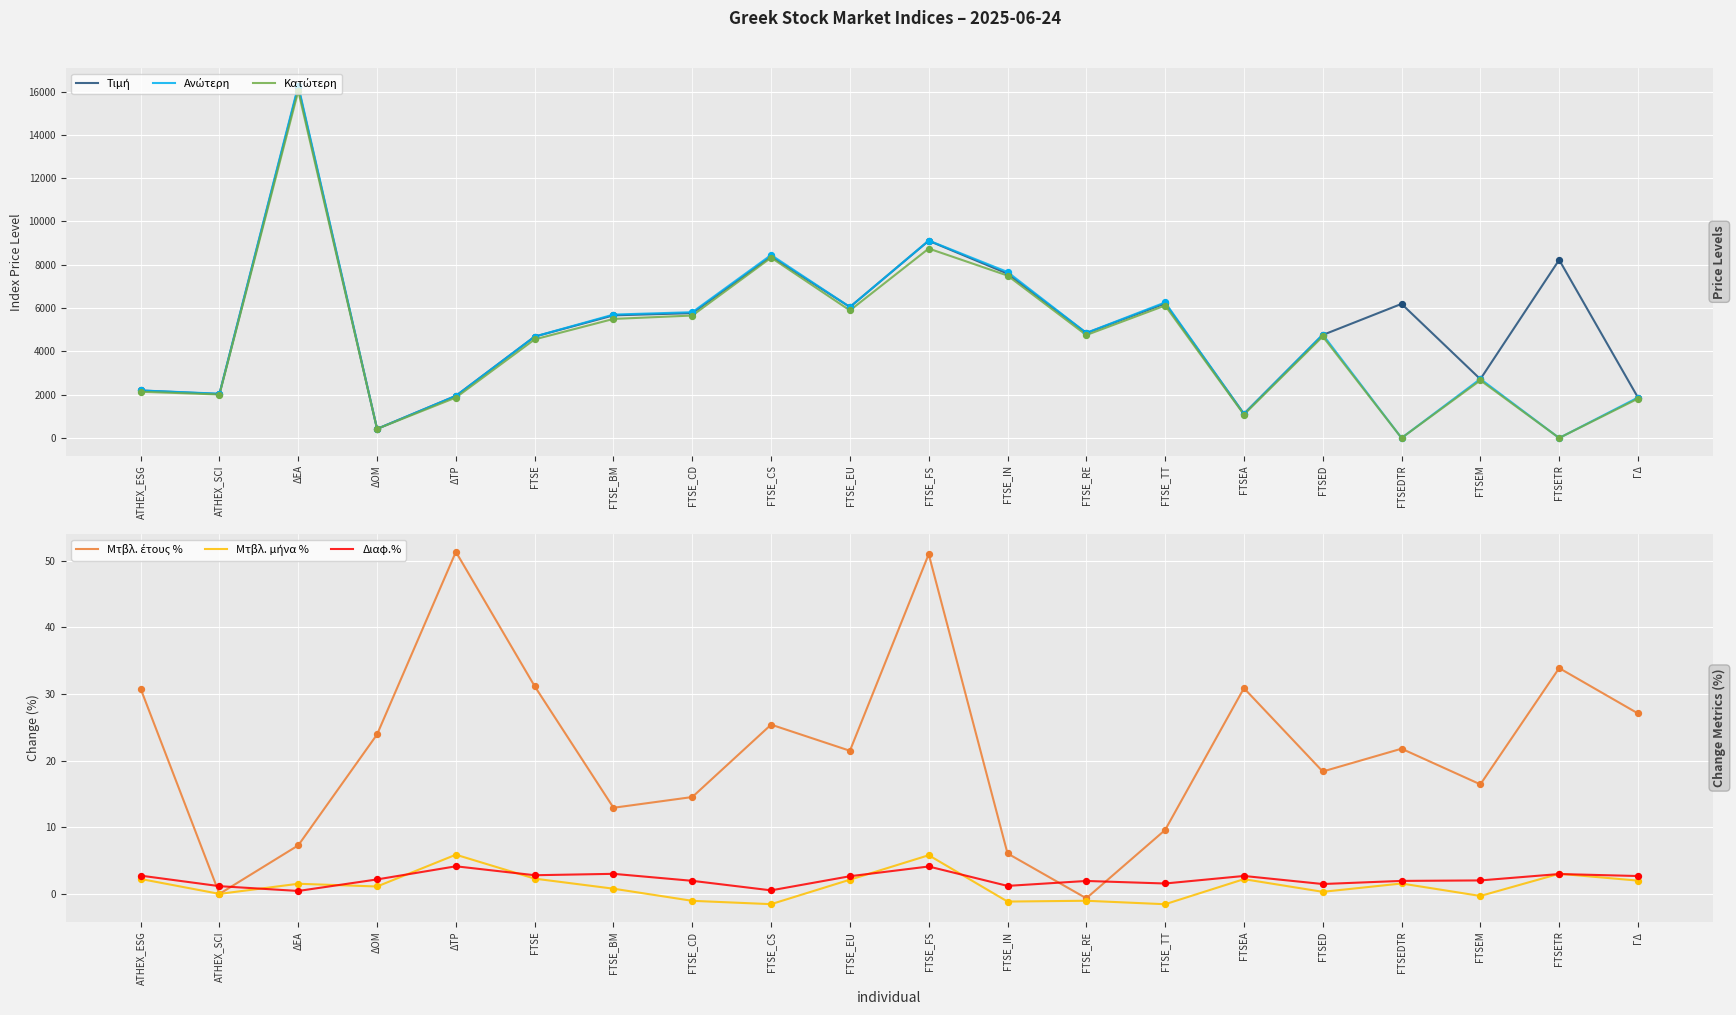

What is the total value across all series at ATHEX_ESG?

6563.1